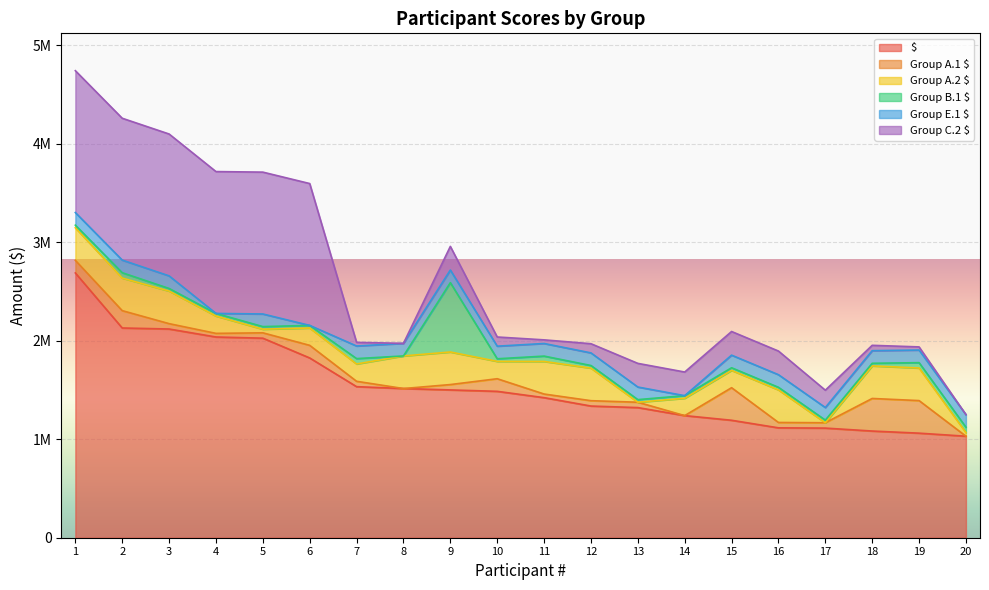

Where is $ nearest to the value 1859067?

6